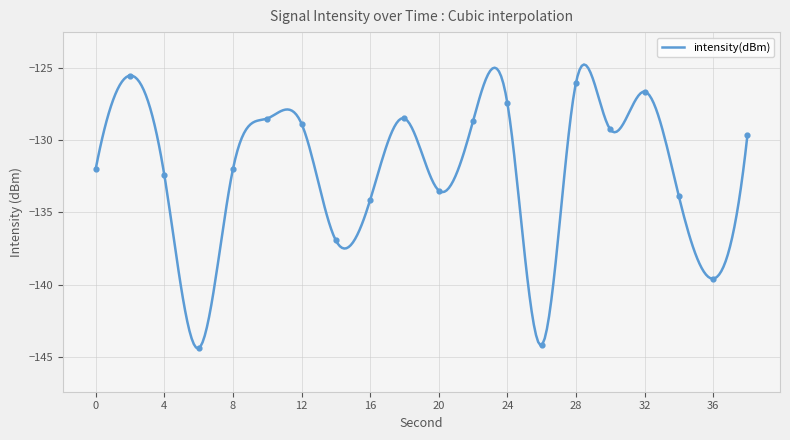

What is the change in value from 18 to 34?

-5.4